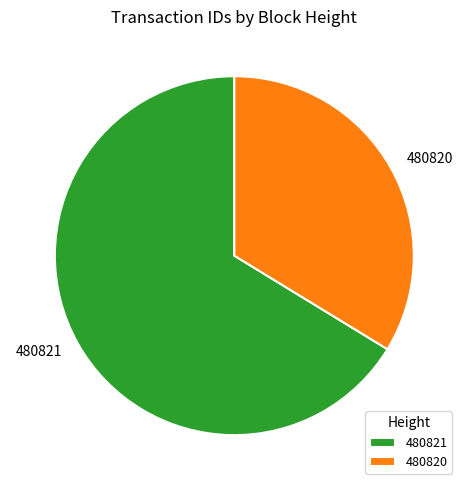

Is there a majority slice in this chart?

Yes